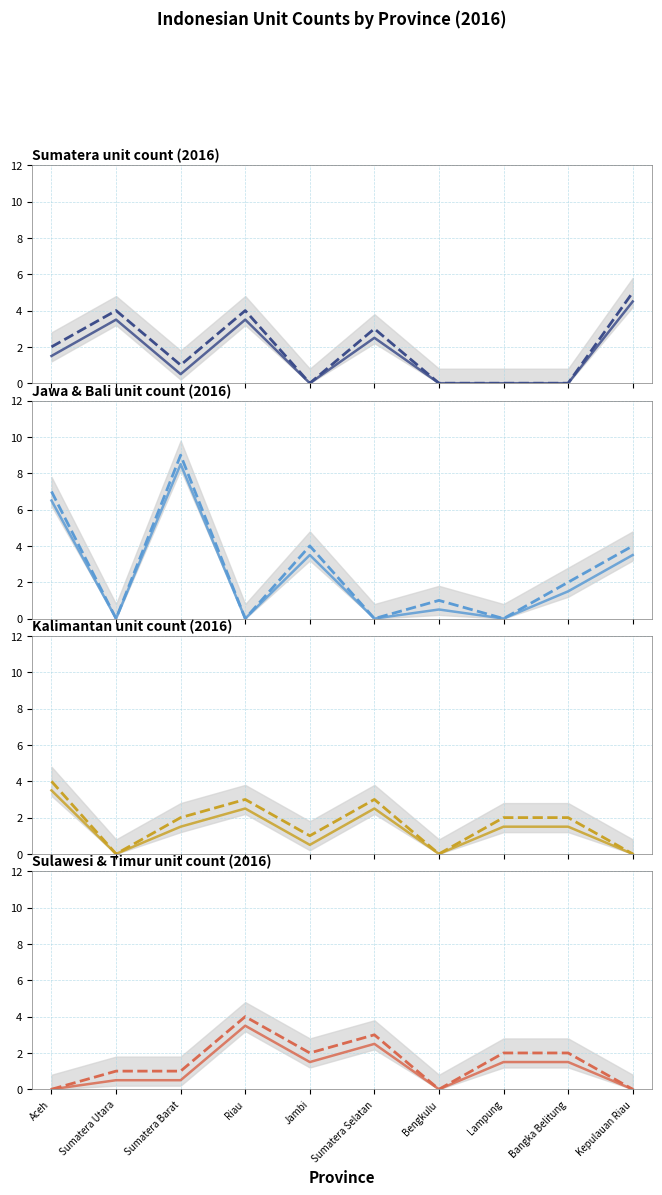

Does the chart have visible grid lines?

Yes